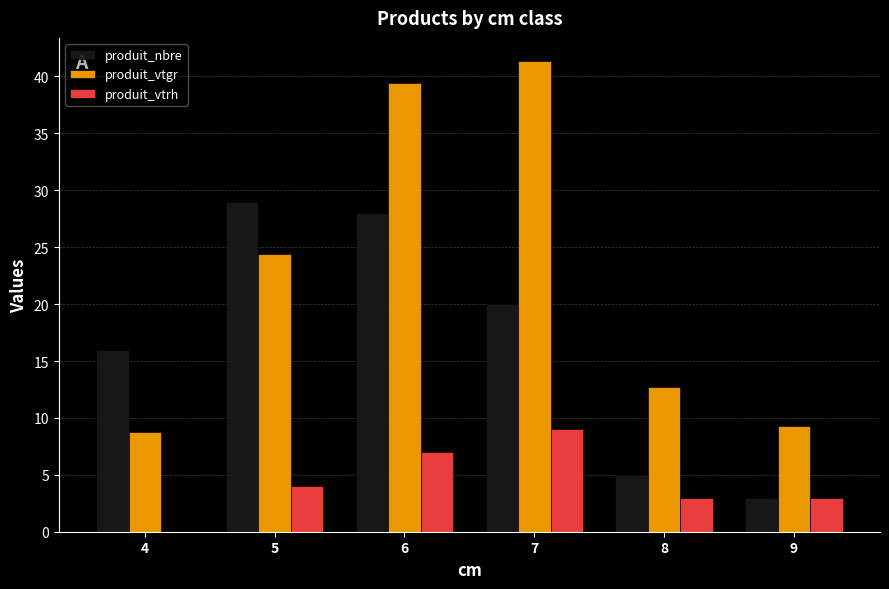

Between 6 and 7, which series saw the biggest shift?

produit_nbre